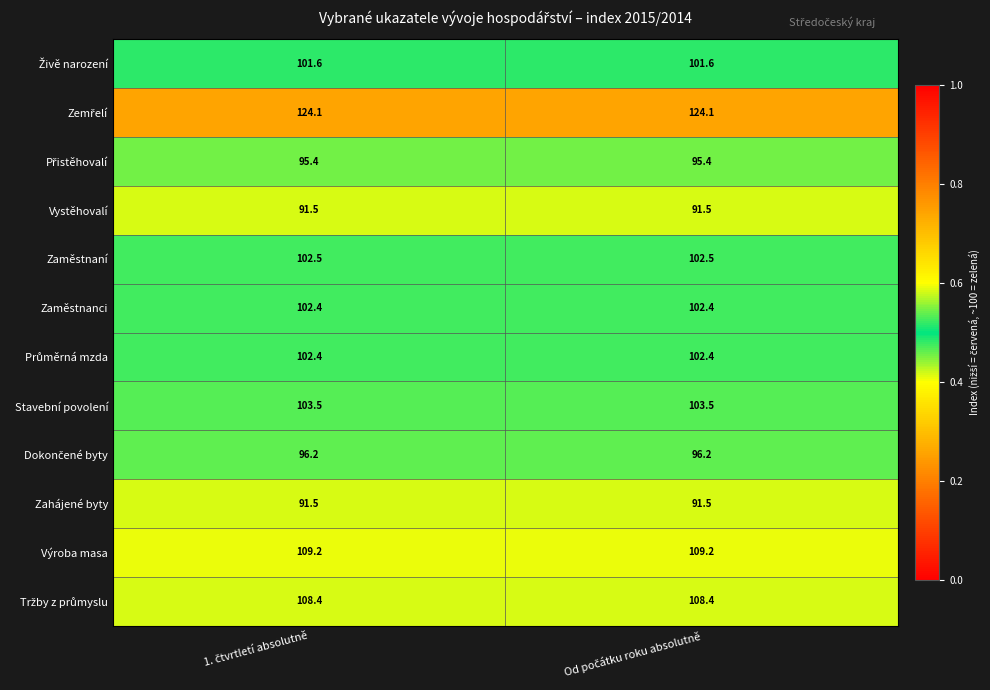

What is the minimum value for Zaměstnaní?

102.5